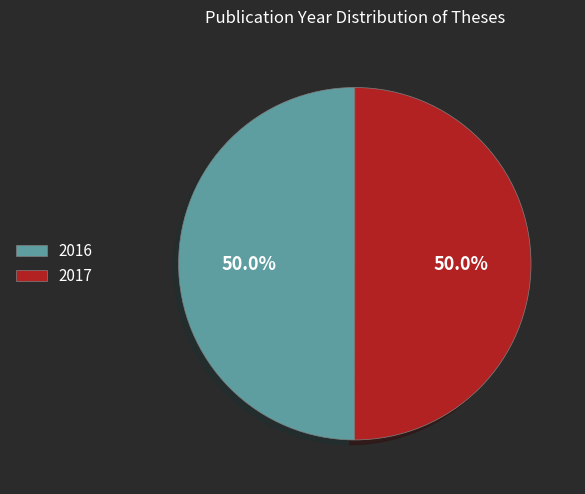

Count the number of slices in the pie.

2